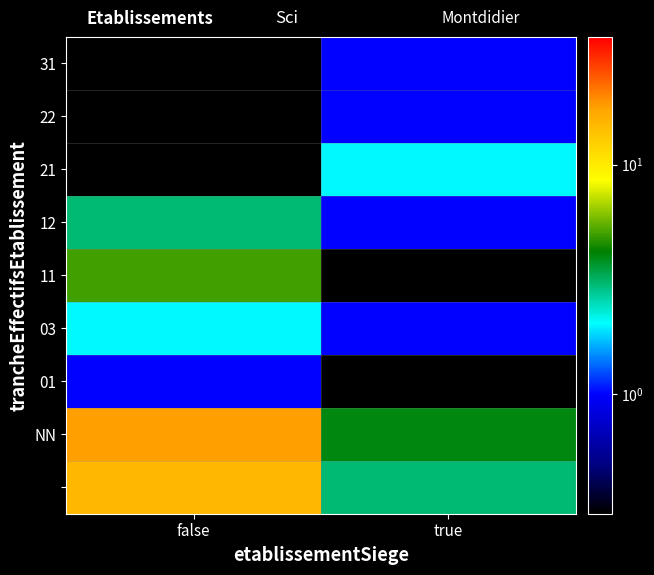

Which has a higher value, false or true?

false